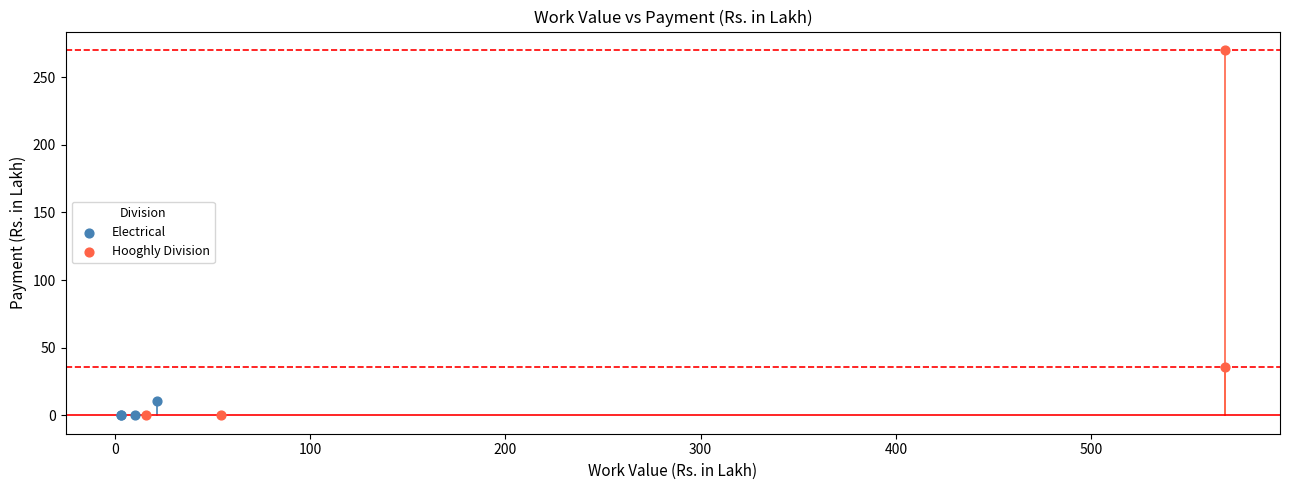

What are all the series names shown in the legend?

Electrical, Hooghly Division